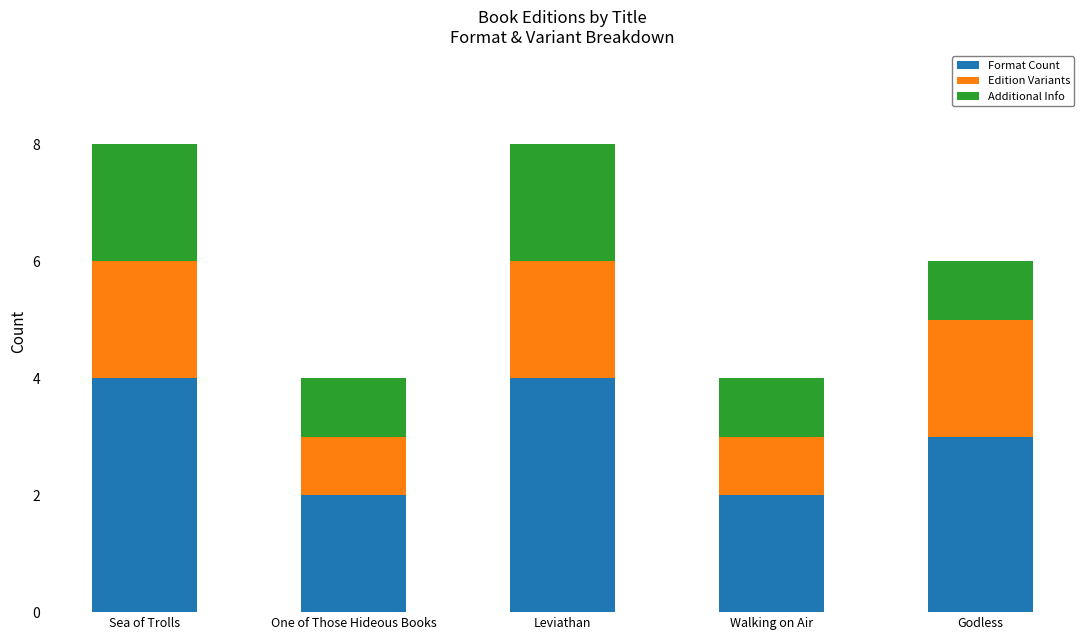

How many categories are shown in the chart?

5